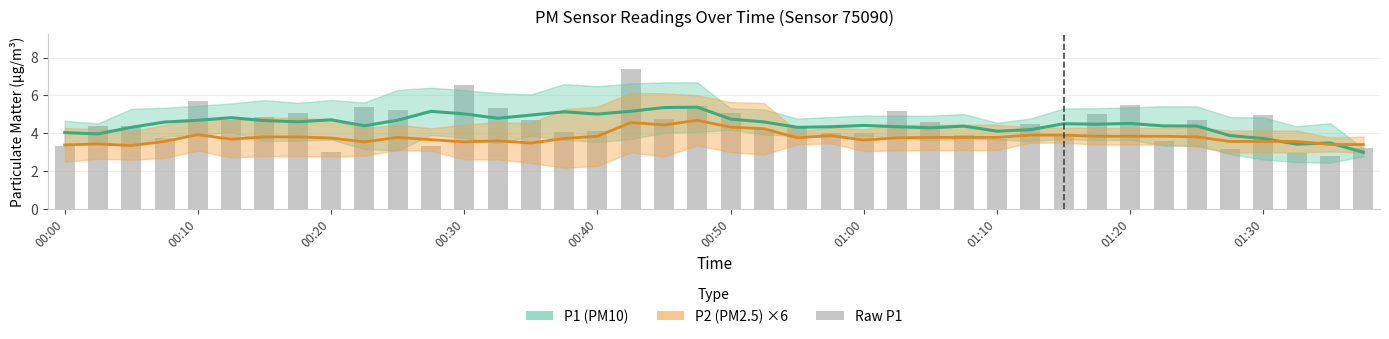

The chart shows a value of 2.8 at 01:35. True or false?

True